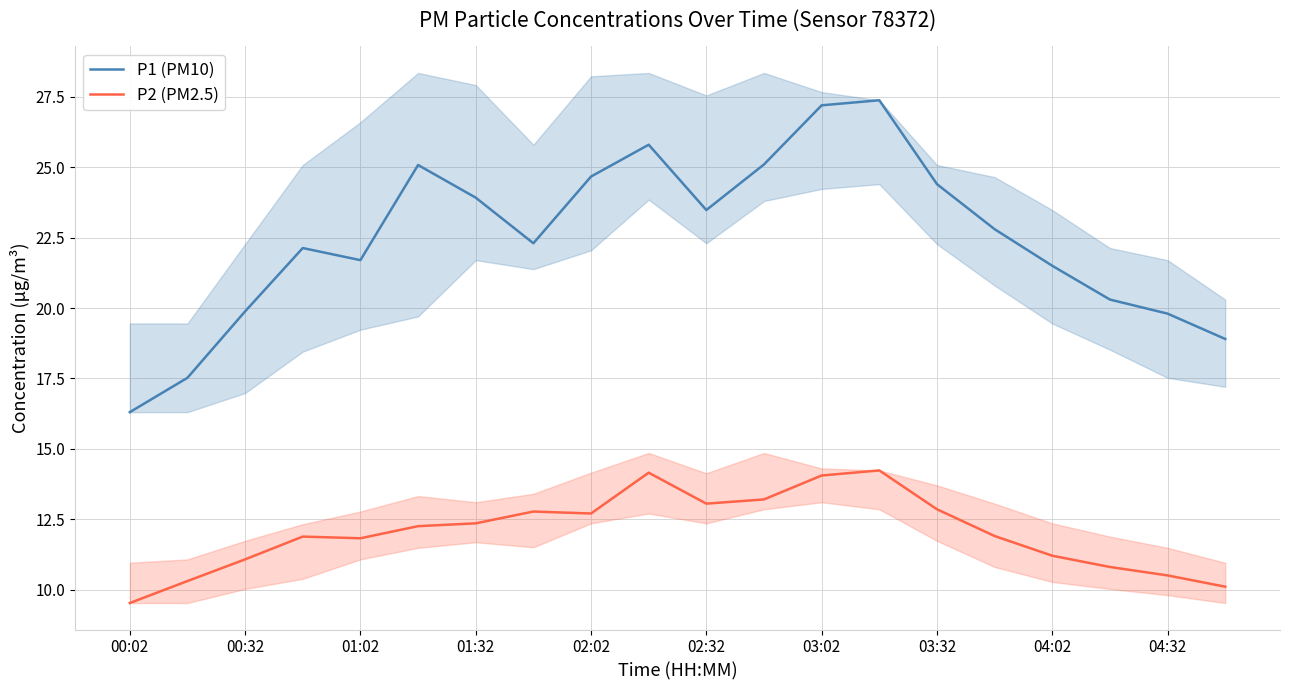

True or false: P1 (PM10) has a value of 27.2 at 03:02.

True